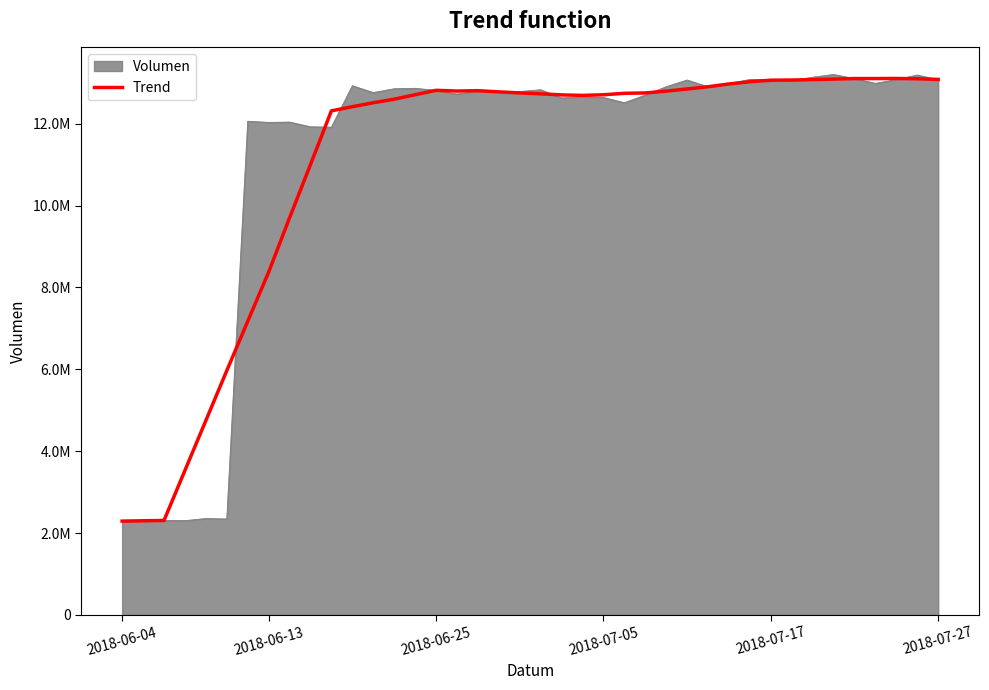

What are all the series names shown in the legend?

Volumen, Trend